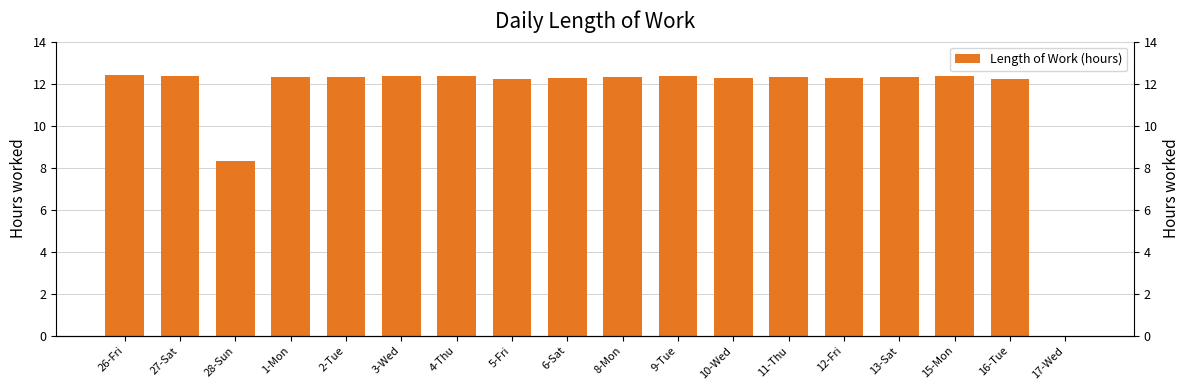

Reading right to left, list all the values displayed in this chart.

17-Wed=0.0	16-Tue=12.2	15-Mon=12.3	13-Sat=12.3	12-Fri=12.3	11-Thu=12.3	10-Wed=12.3	9-Tue=12.4	8-Mon=12.3	6-Sat=12.3	5-Fri=12.2	4-Thu=12.4	3-Wed=12.3	2-Tue=12.3	1-Mon=12.3	28-Sun=8.3	27-Sat=12.4	26-Fri=12.4